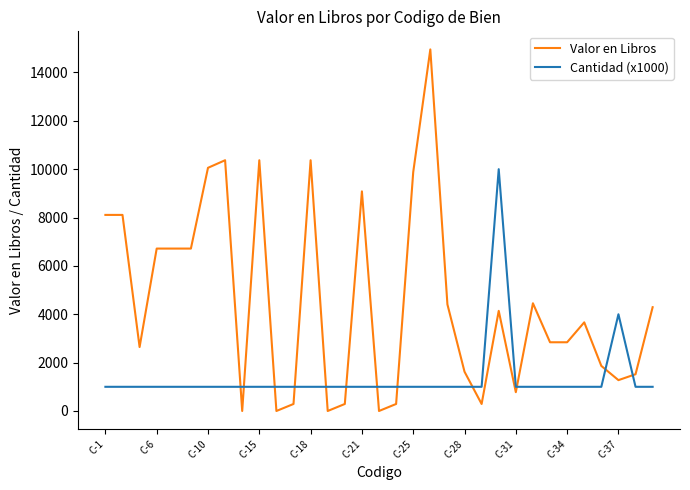

Which series has the widest spread of values?

Valor en Libros